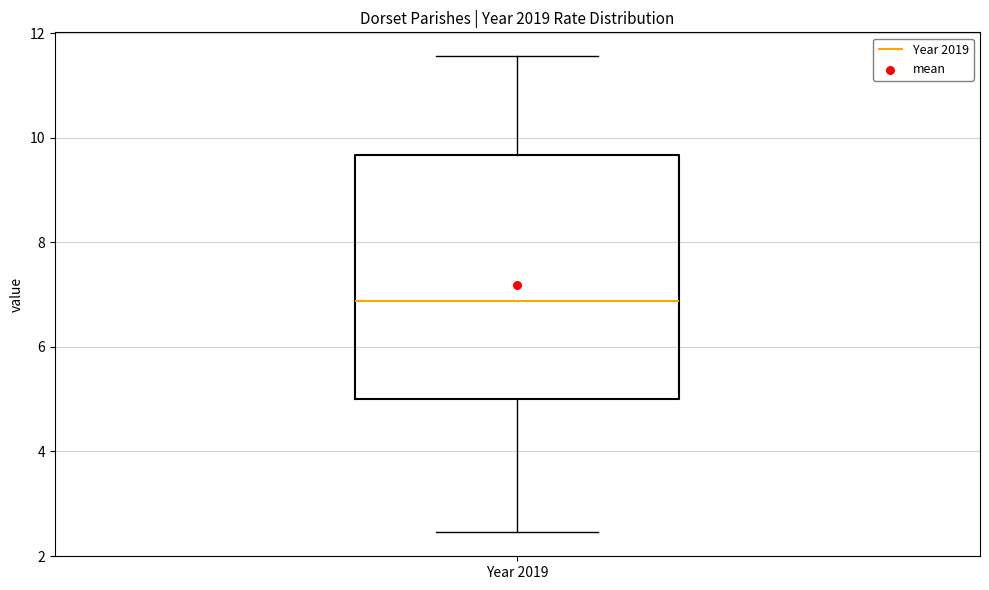

Where is the lower edge of the box for Year 2019 on the y-axis? The values are not printed on the chart, so give them approximately, as read against the axis.

5.0